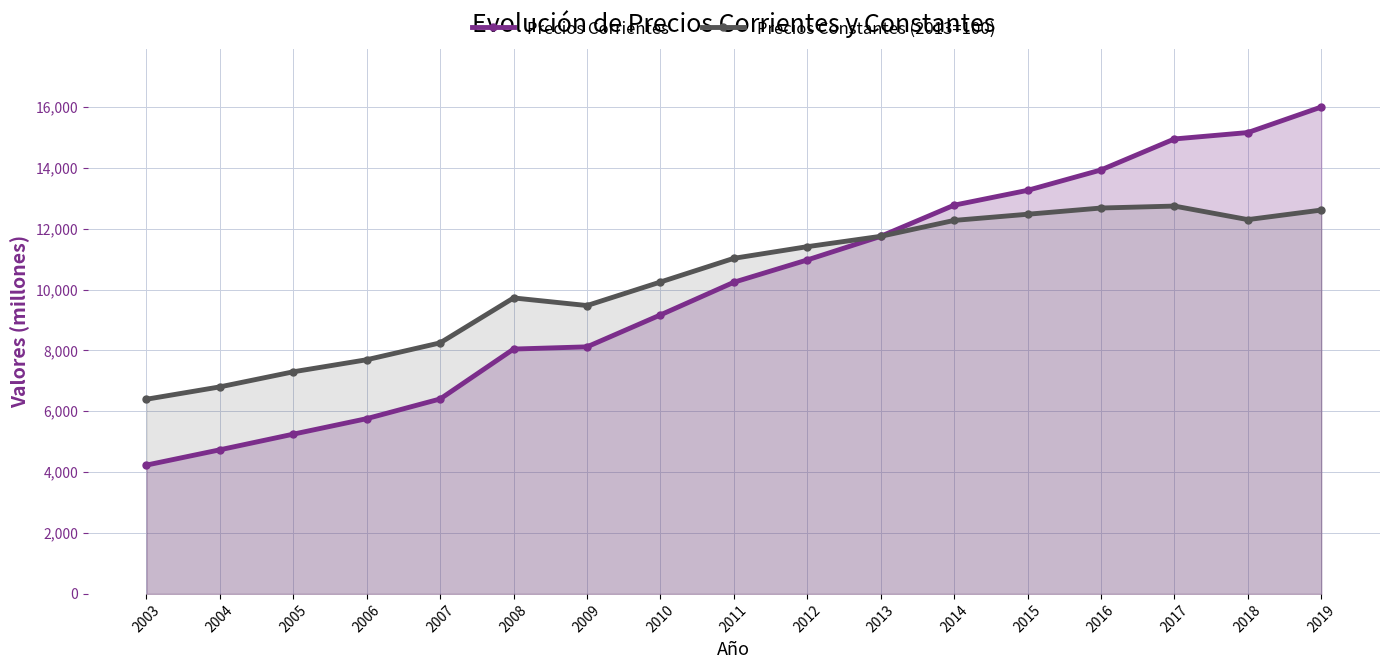

Reading left to right, transcribe all the data shown in this chart.

Precios Corrientes: 4232.1	4734.4	5248.5	5757.6	6404.6	8043.5	8116.5	9165.3	10238.4	10971.7	11747.7	12770.5	13257.8	13927.9	14946.0	15156.2	15995.3
Precios Constantes (2013=100): 6395.2	6801.4	7296.9	7693.1	8247.5	9723.1	9473.1	10246.4	11024.9	11407.3	11747.7	12269.9	12472.5	12676.9	12740.9	12296.1	12609.6